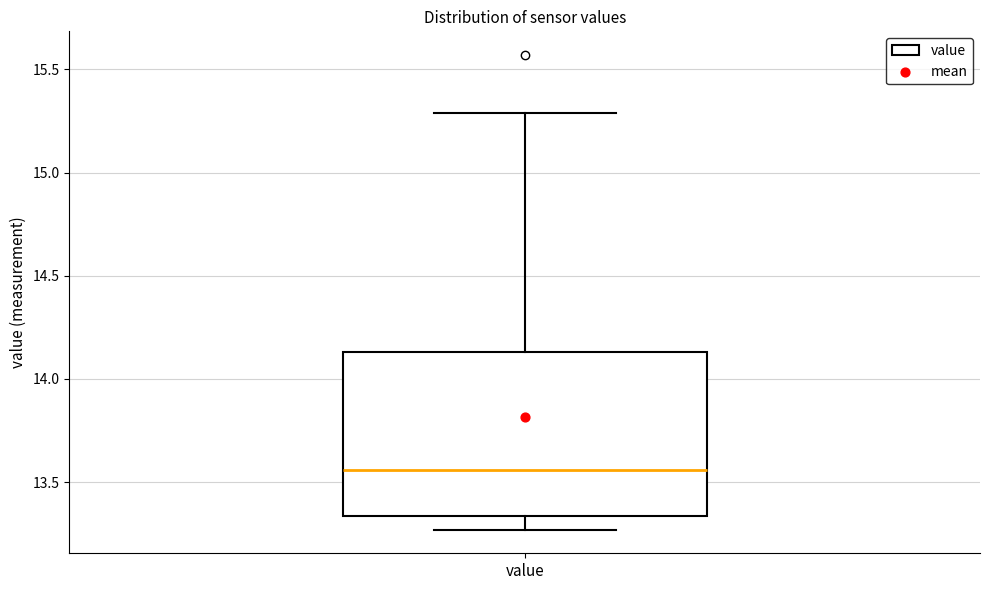

Transcribe this box plot: give where the median line is, the range the box spans, and where the two whiskers end, as read against the y-axis. The values are not printed on the chart, so give them approximately, as read against the axis.

median 13.55, box 13.35 to 14.15, whiskers 13.25 to 15.30